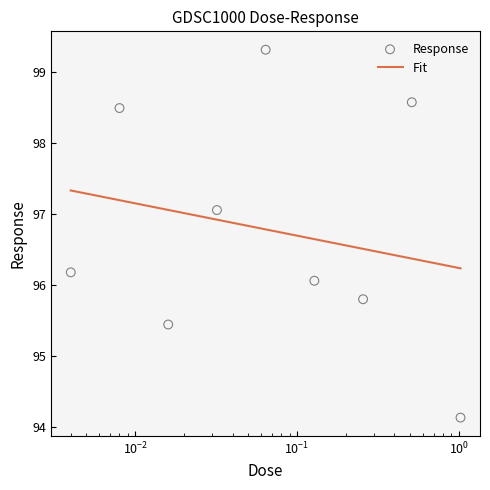

What is the change in value from 0.008 to 0.032?

-1.4